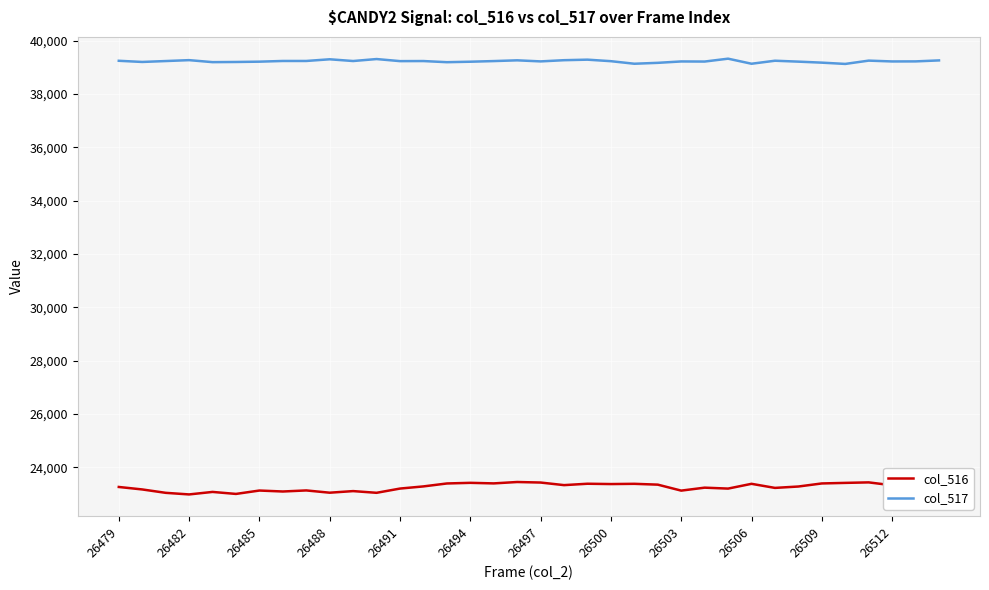

What is the difference between the highest and lowest values at 23?

15822